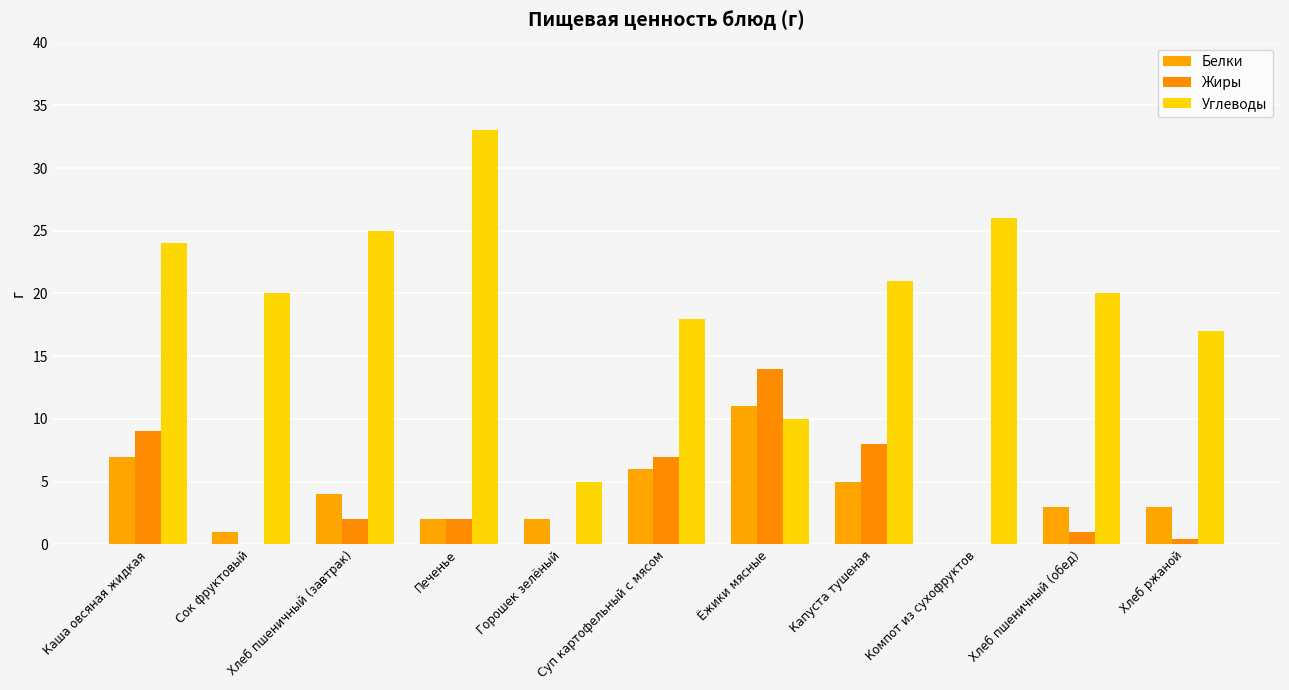

Are the bars horizontal?

No